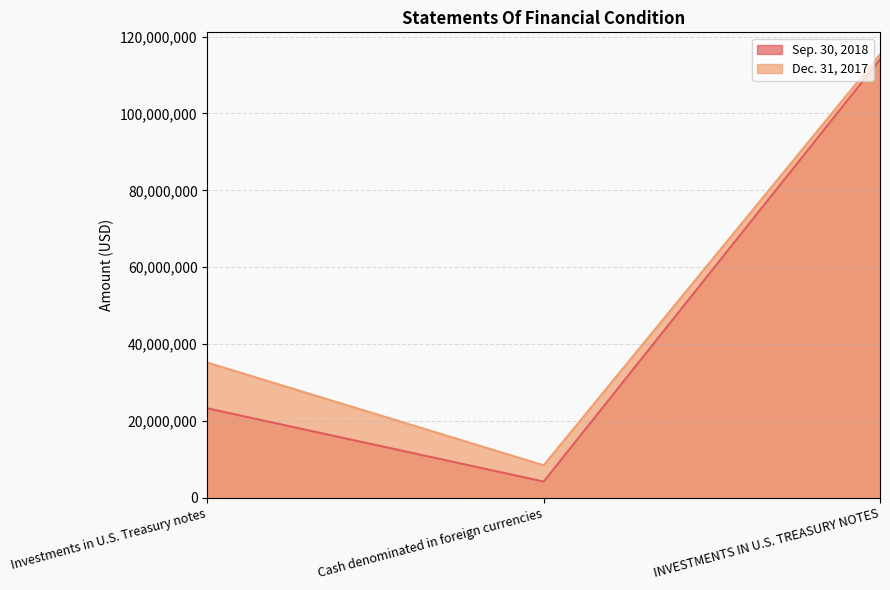

What is the minimum value for Dec. 31, 2017?

8417006